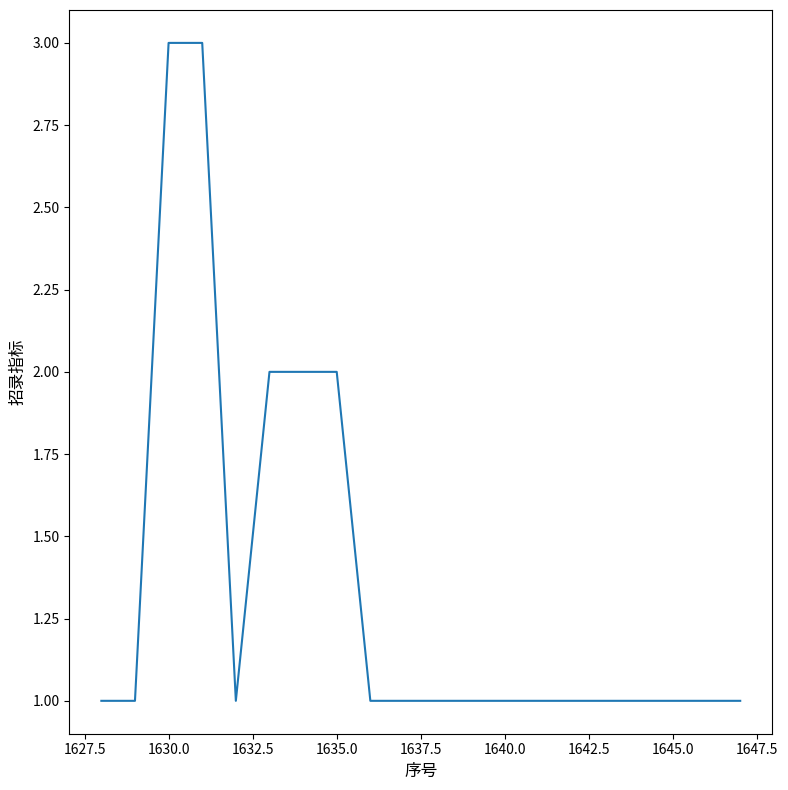

What is the maximum value shown in the chart?

3